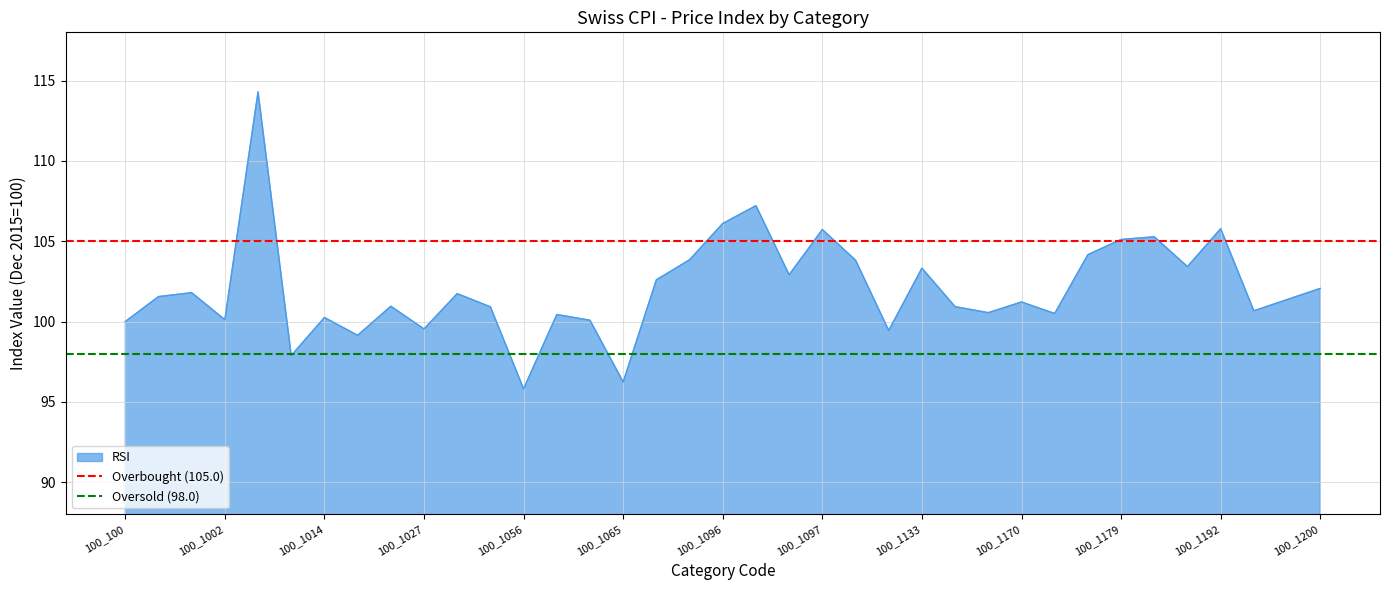

The value of RSI at 100_1200 is 102.1. True or false?

True